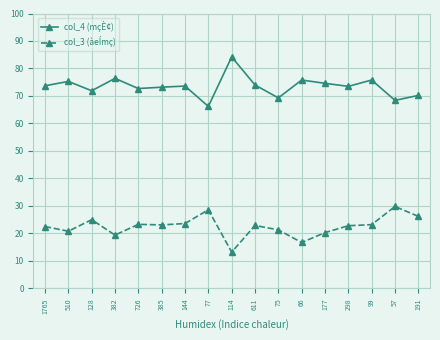

At 510, list the series in order from smallest to largest.

col_3 (àeÍmç), col_4 (mçÈ¢)